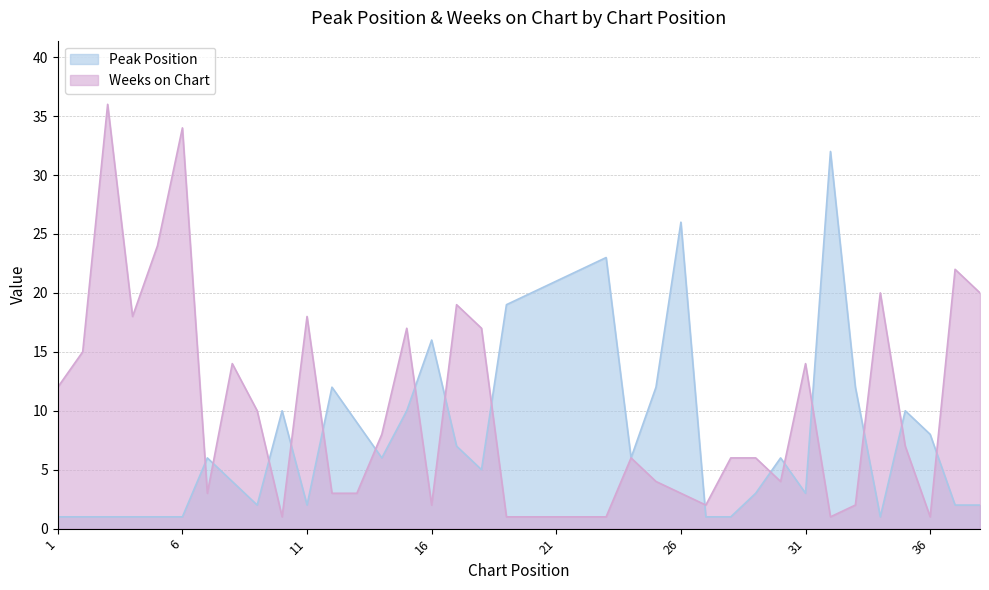

The value of Weeks on Chart at 16 is 3. True or false?

False